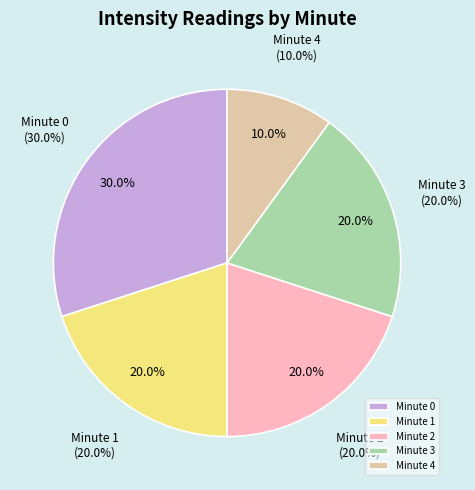

True or false: Minute 3 accounts for 31% of the total.

False